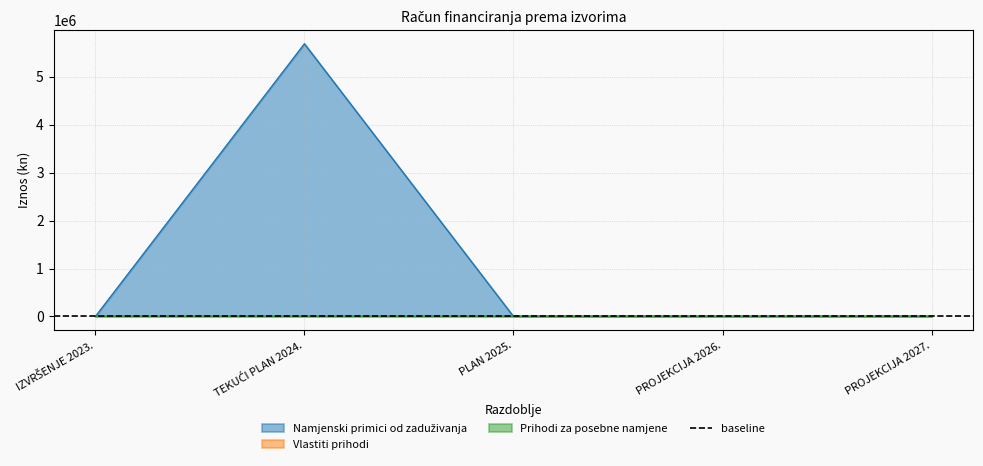

Is the value of Prihodi za posebne namjene at PLAN 2025. greater than the value of Vlastiti prihodi at PROJEKCIJA 2027.?

No